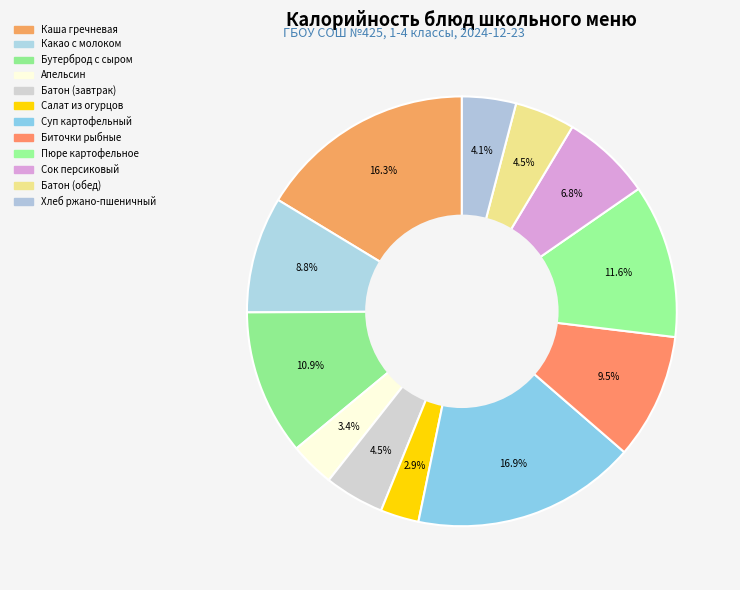

Is it true that Хлеб ржано-пшеничный is 4% of the pie?

True